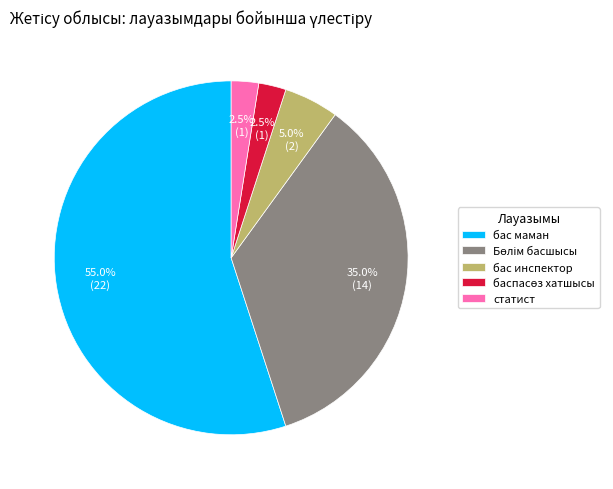

What is the largest slice in the pie chart?

бас маман